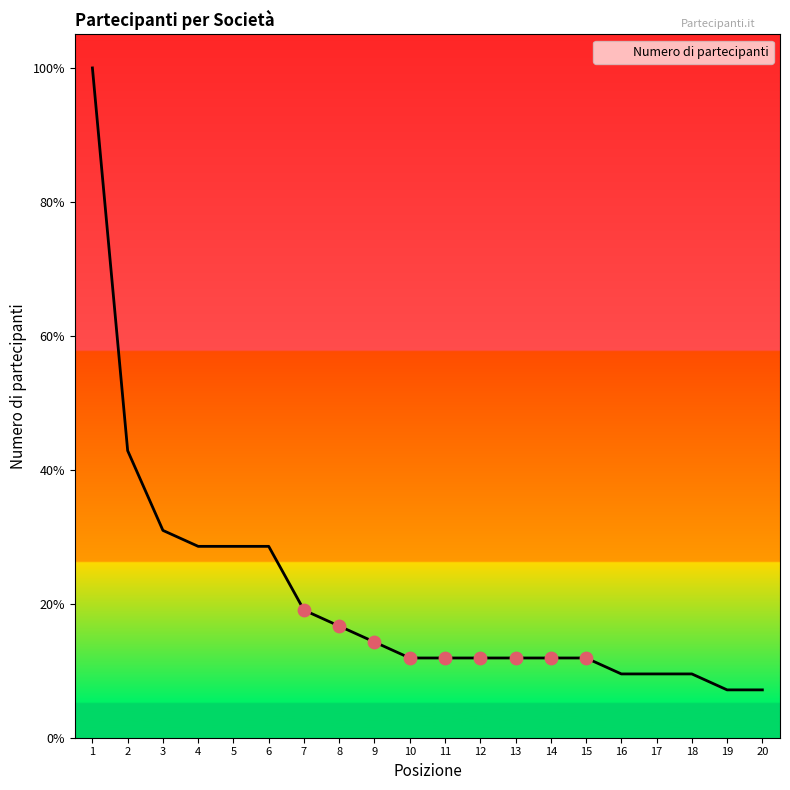

Does the chart have visible grid lines?

No